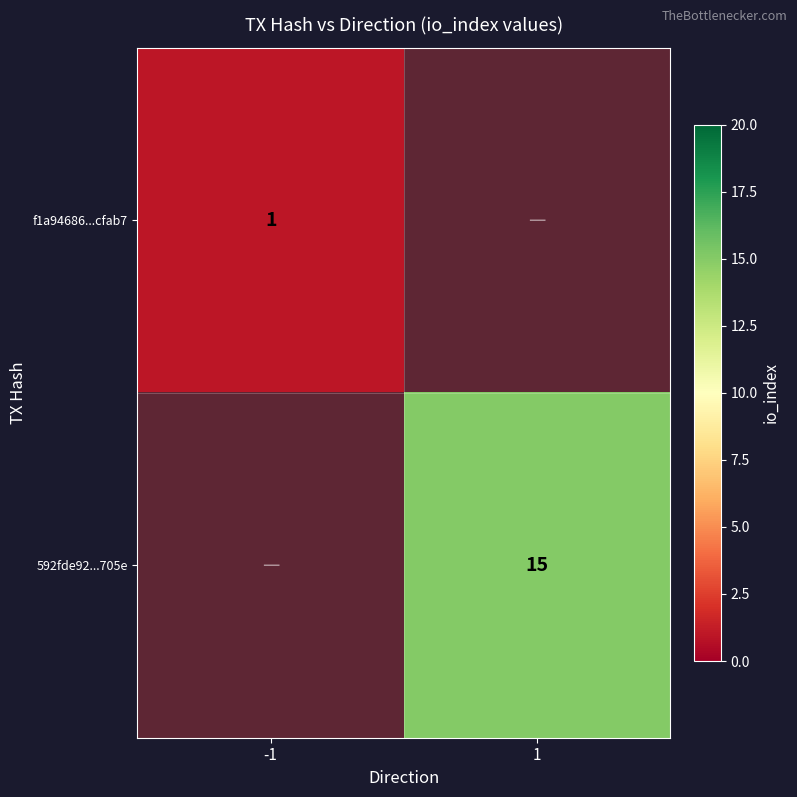

Is it true that 592fde92...705e equals 26 at 1?

False